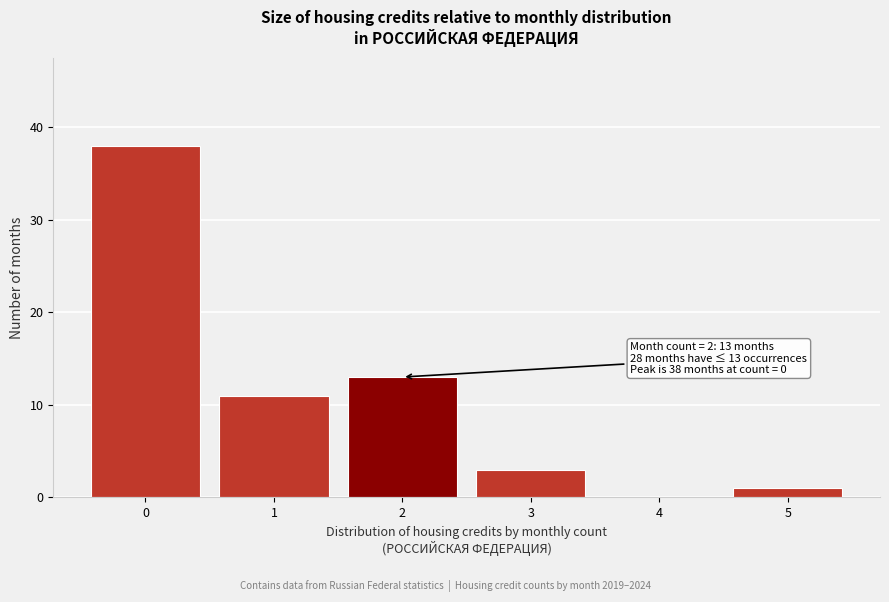

Reading left to right, list all the values displayed in this chart.

0=38	1=11	2=13	3=3	4=0	5=1